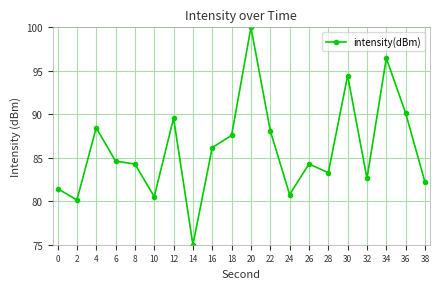

What is the value of the 2nd point from the left?

80.1